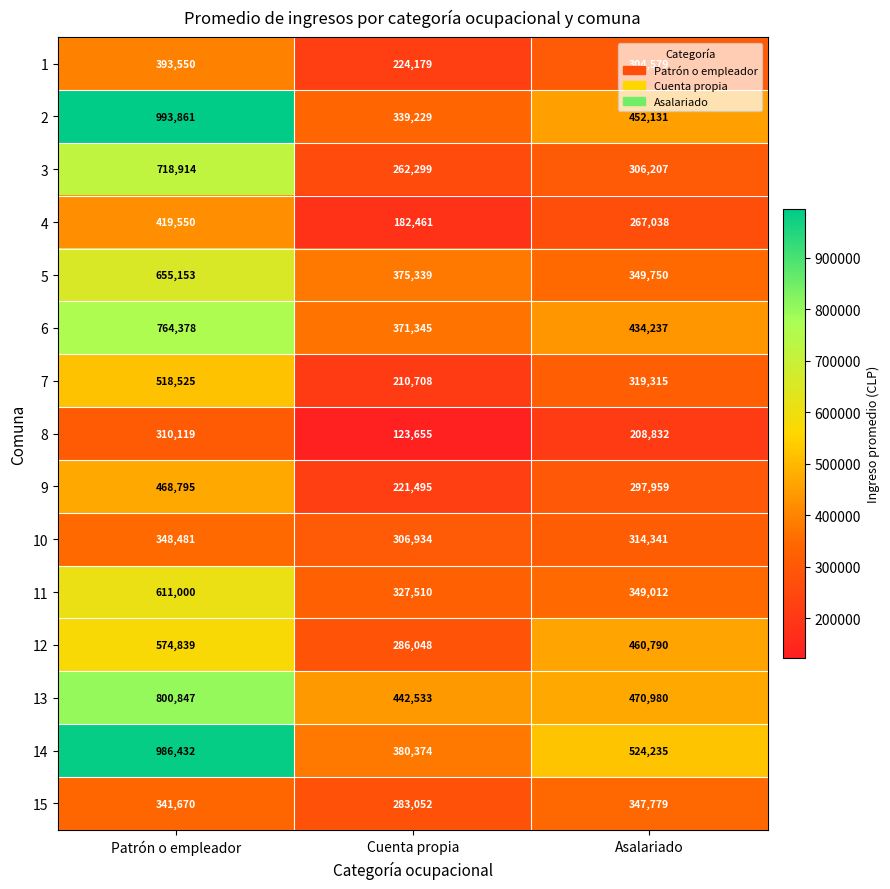

At which category is the sum across all series the highest?

Patrón o empleador